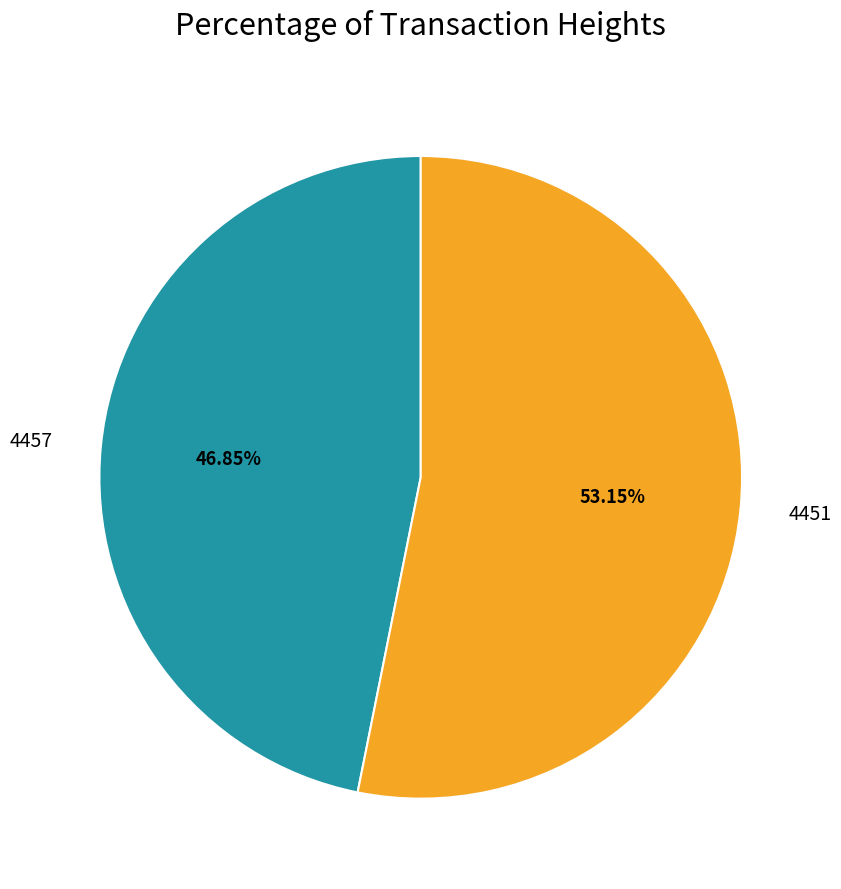

Does 4457 account for over 50% of the chart?

No